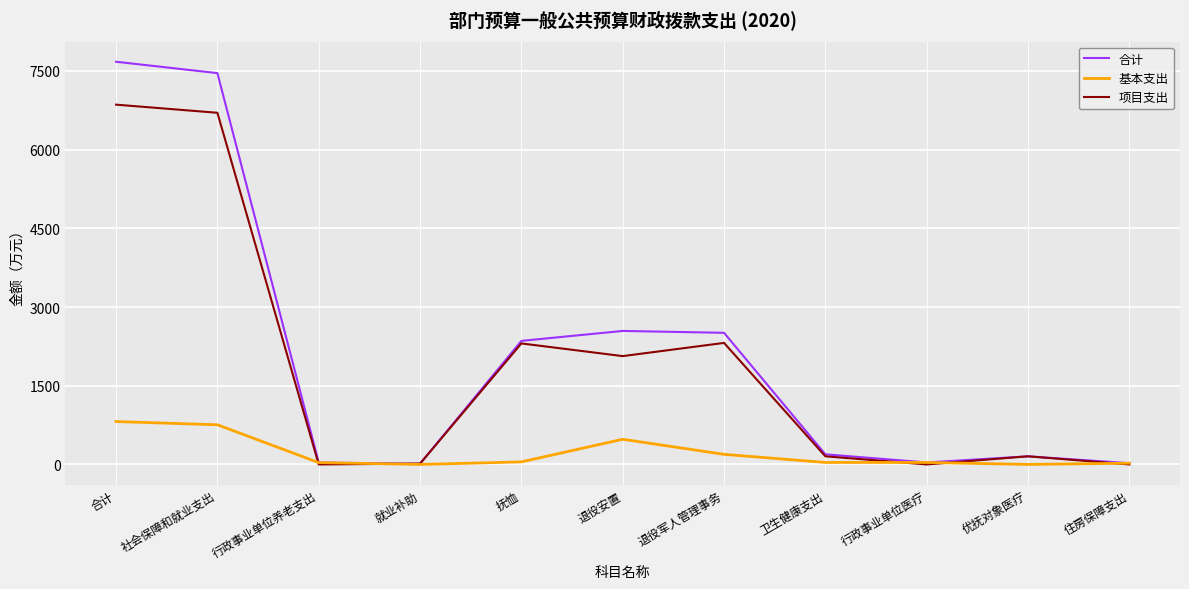

What position from the left is 抚恤?

5